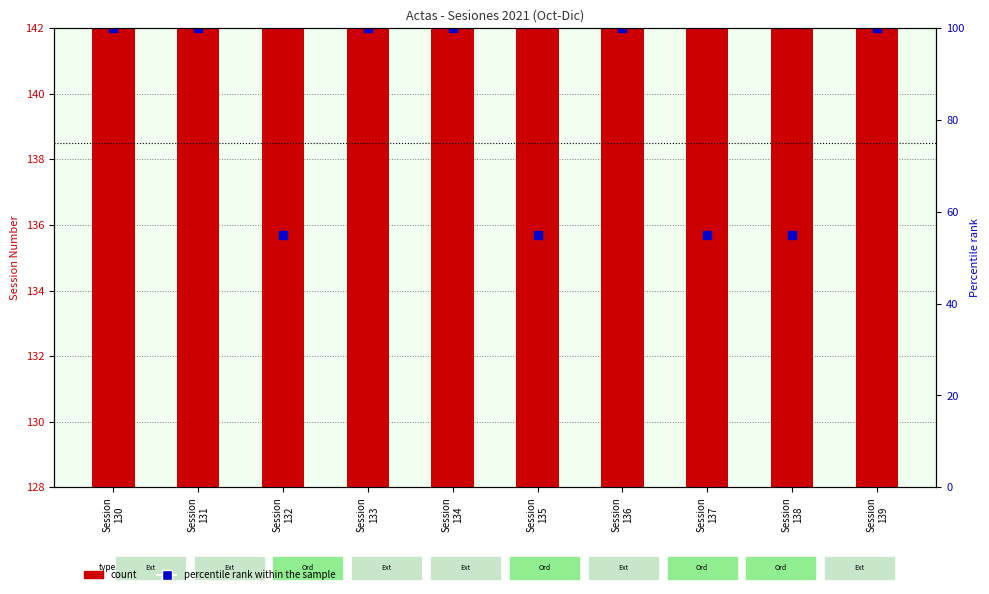

Is it true that the value at Session
136 is 198?

False